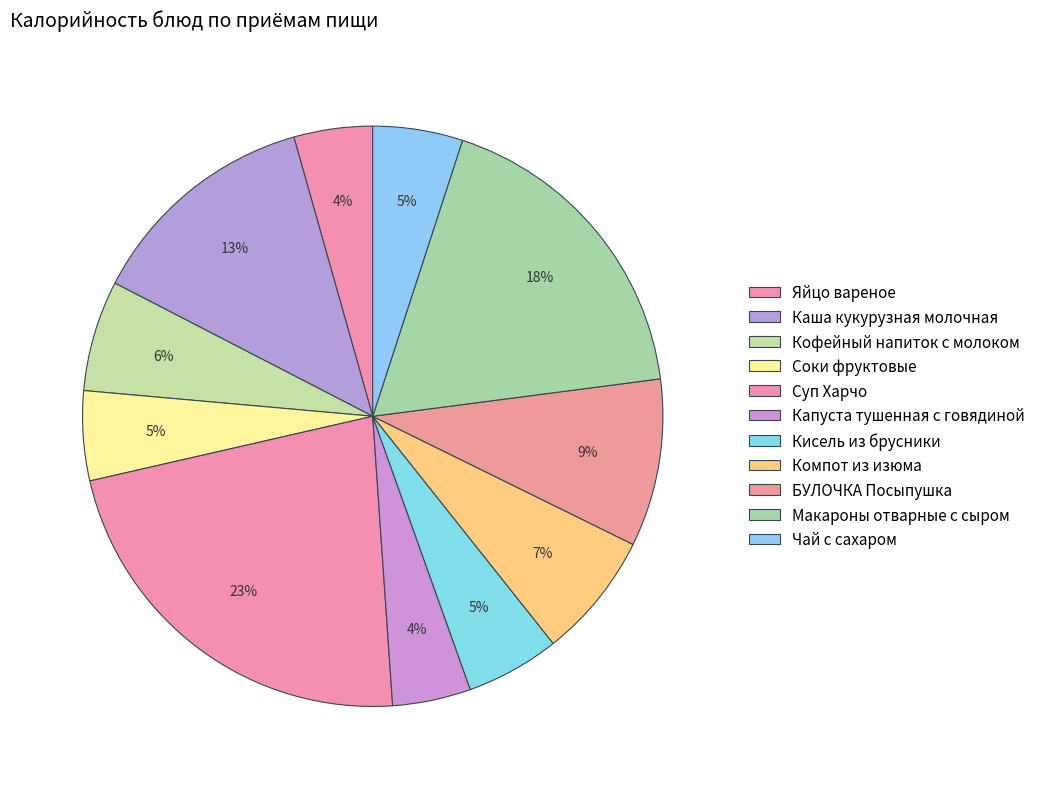

Is there any slice that represents more than half of the pie?

No